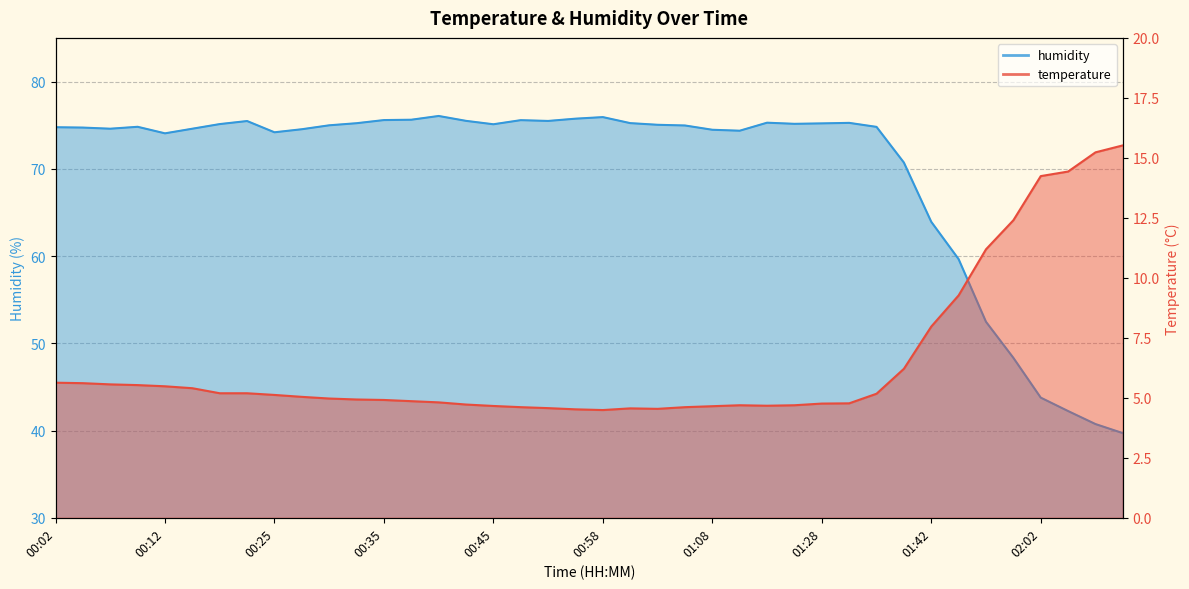

What is the label of the 23rd point from the right?

00:47